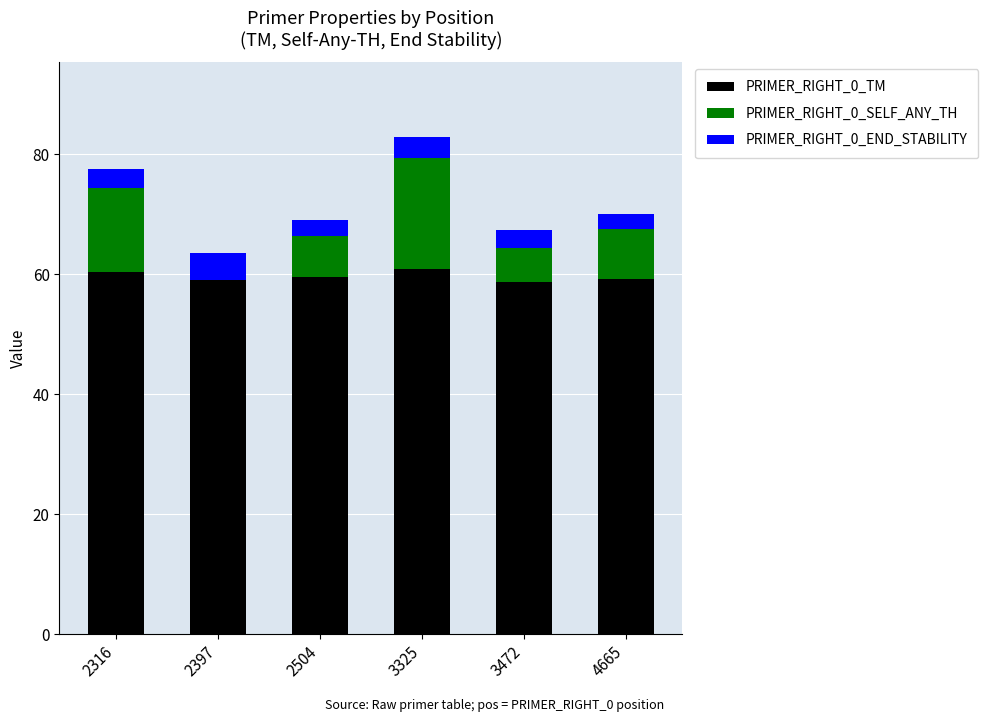

What is the total value across all series at 3325?

82.9